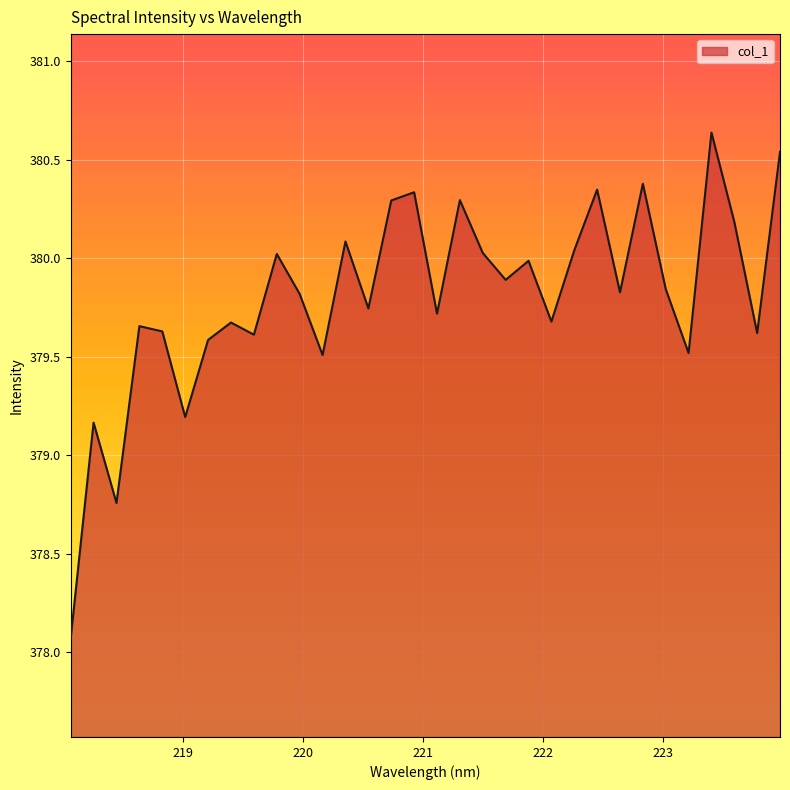

What is the difference between the maximum and minimum values?

2.6